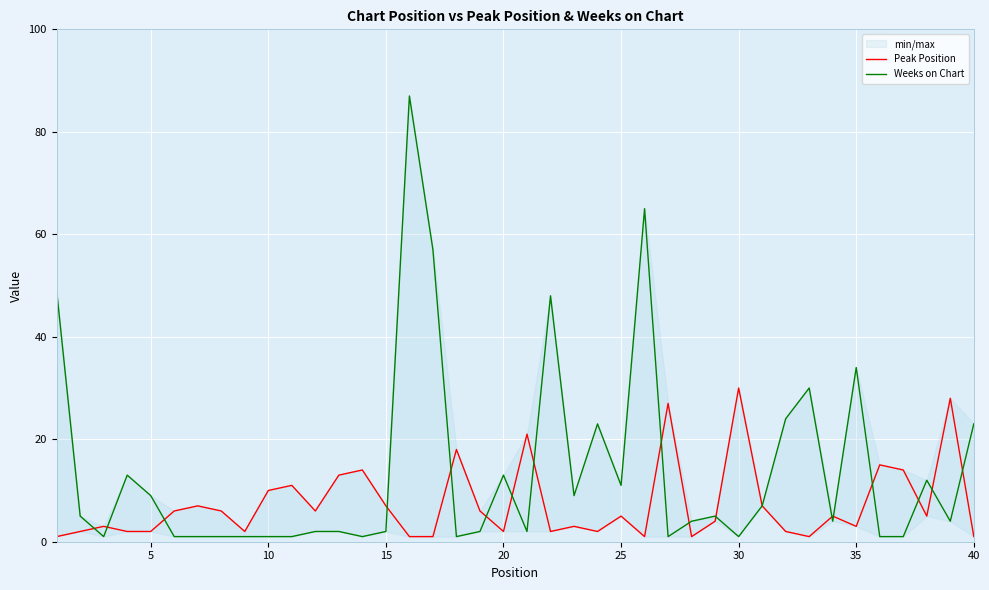

How many data points in Weeks on Chart are less than 4?

18